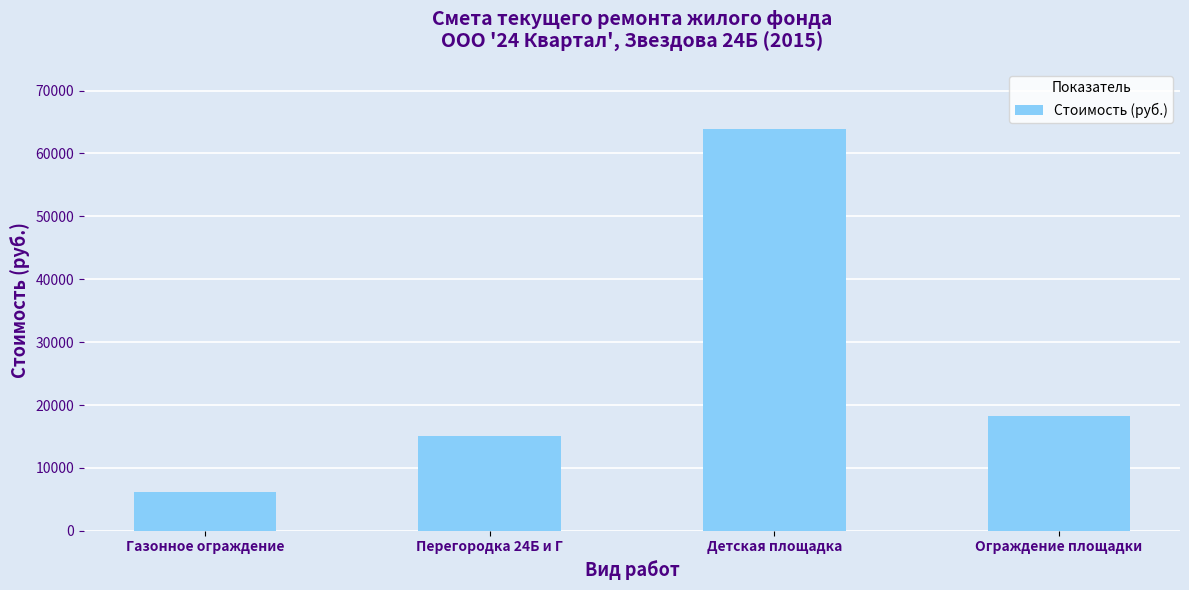

What is the sum of all values?

103218